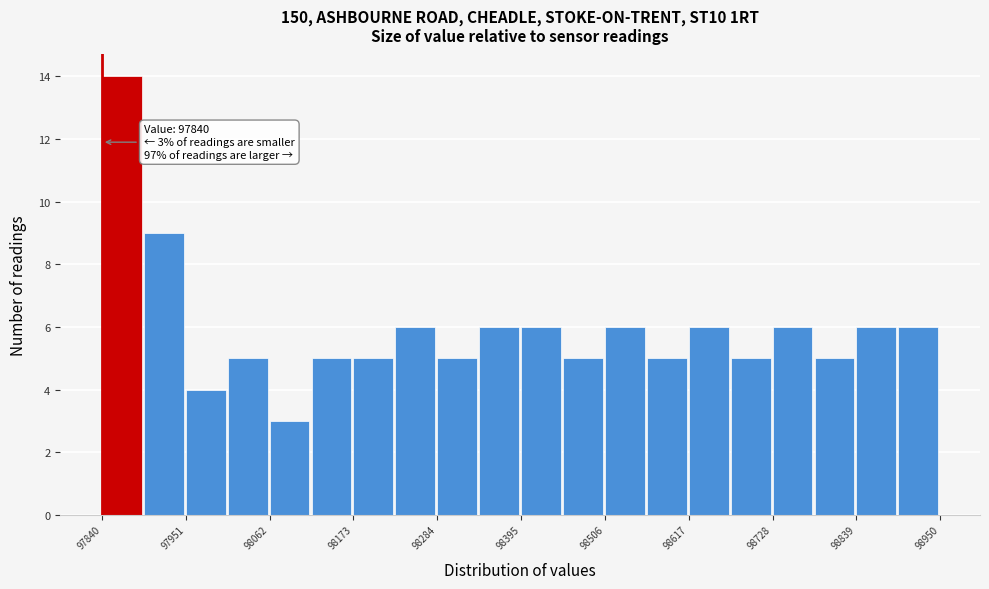

Read against the x-axis, roughly where is the centre of the tallest bar?

97860